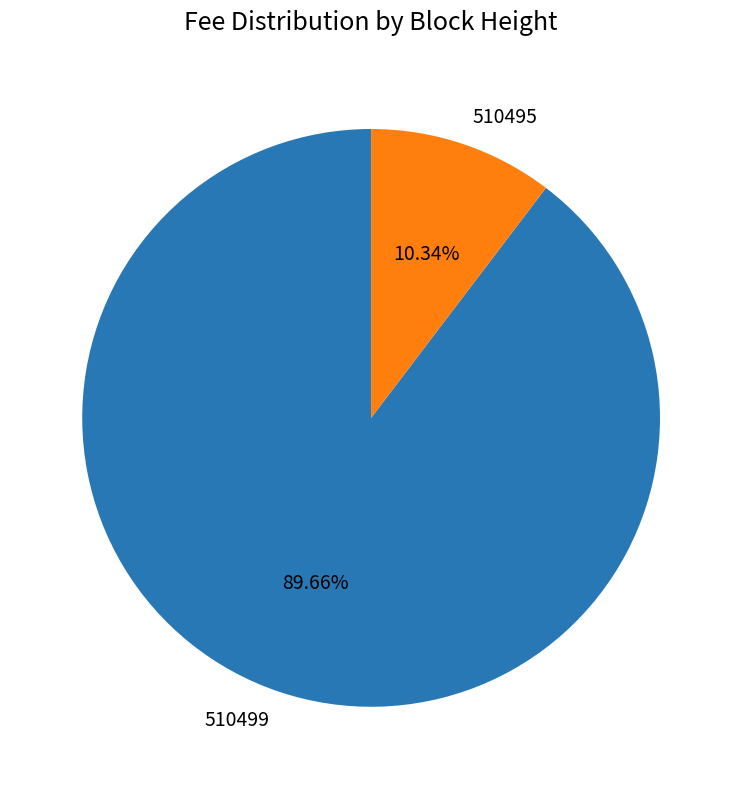

The 510495 slice represents 10% of the pie. True or false?

True